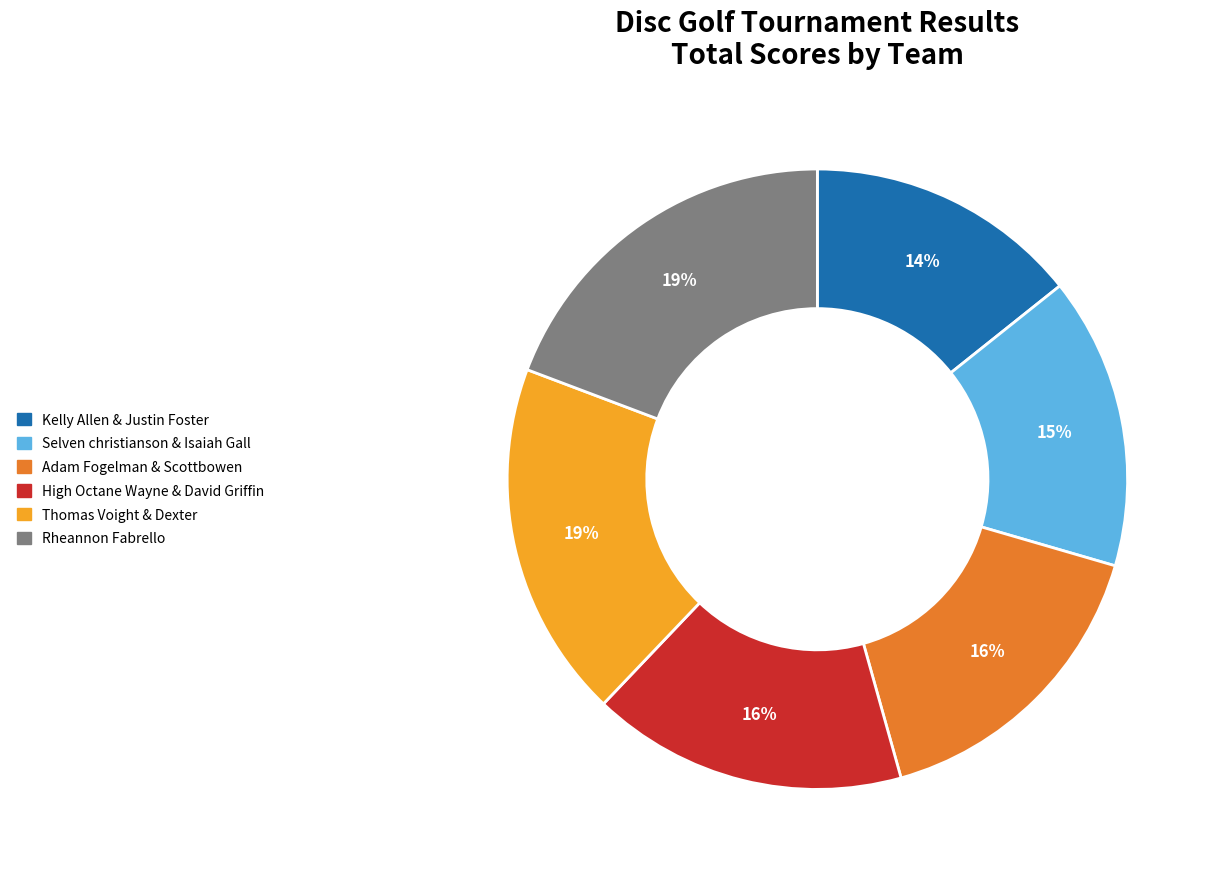

What percentage is the Kelly Allen & Justin Foster slice, to the nearest percent?

14%